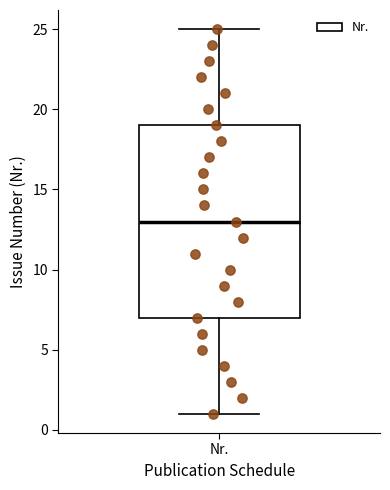

Read this box plot against the y-axis: the position of the median line, the range covered by the box, and the ends of both whiskers. The values are not printed on the chart, so give them approximately, as read against the axis.

median 13, box 7 to 19, whiskers 1 to 25